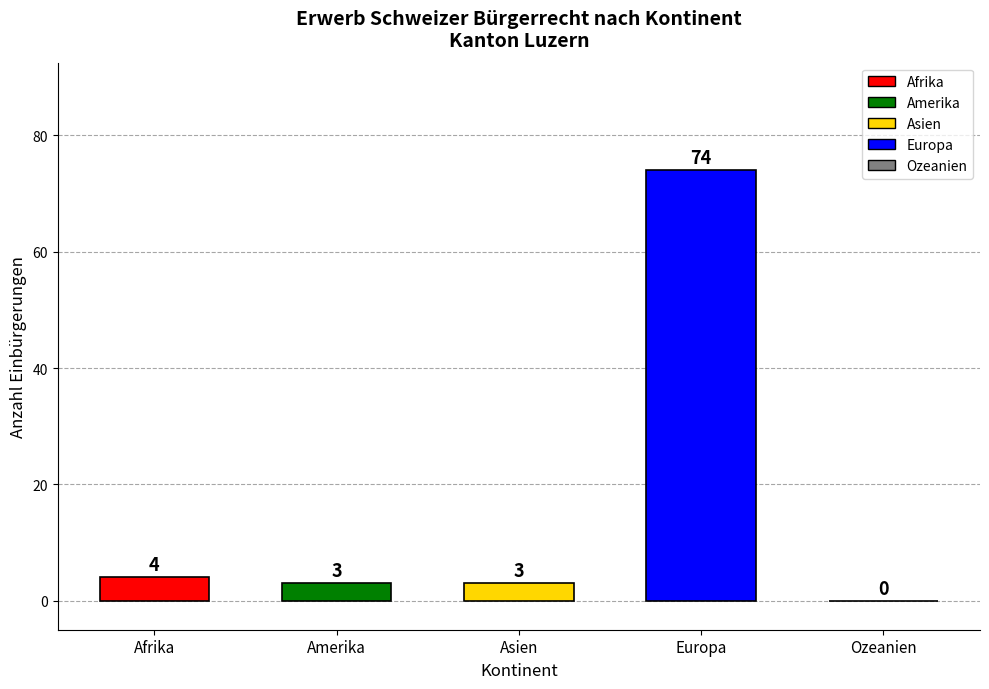

The value at Asien is 3. True or false?

True